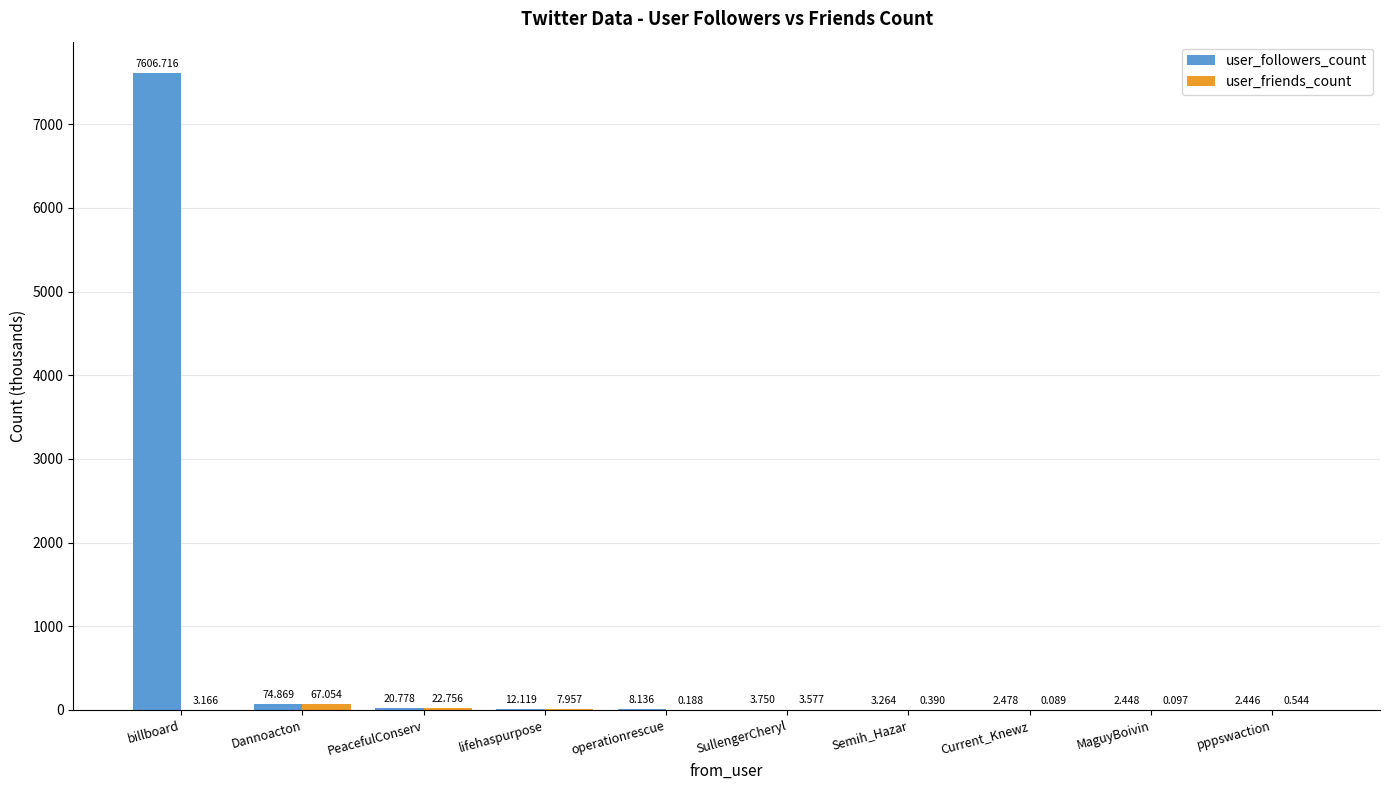

At which label does user_followers_count first exceed 8?

billboard